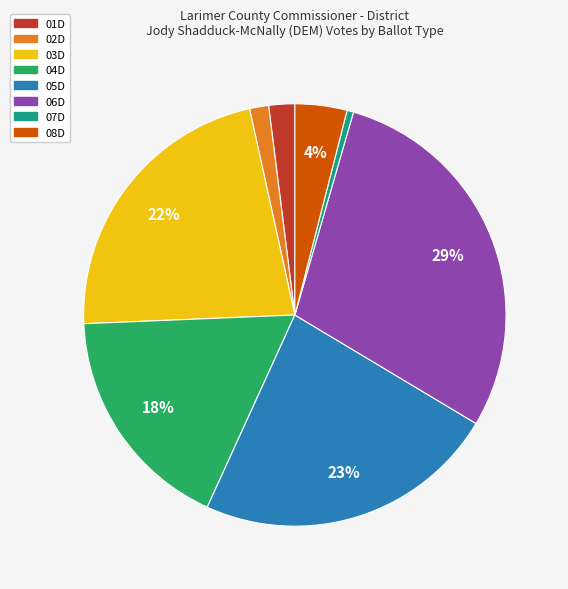

Does 03D represent more than half of the total?

No